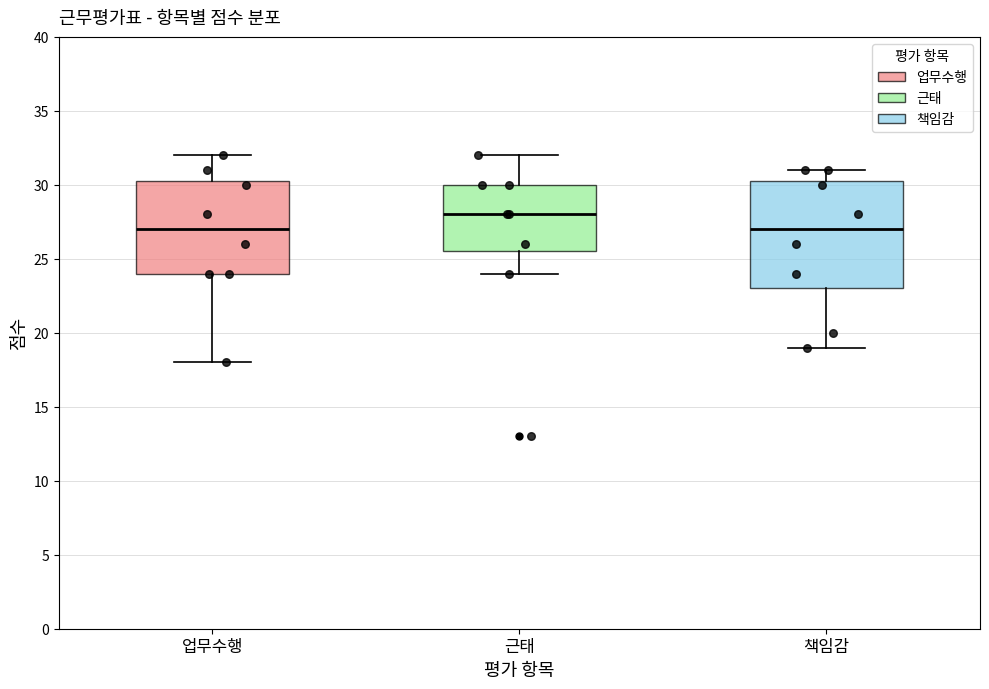

Which box is the tallest, from its lower edge to its upper edge?

책임감